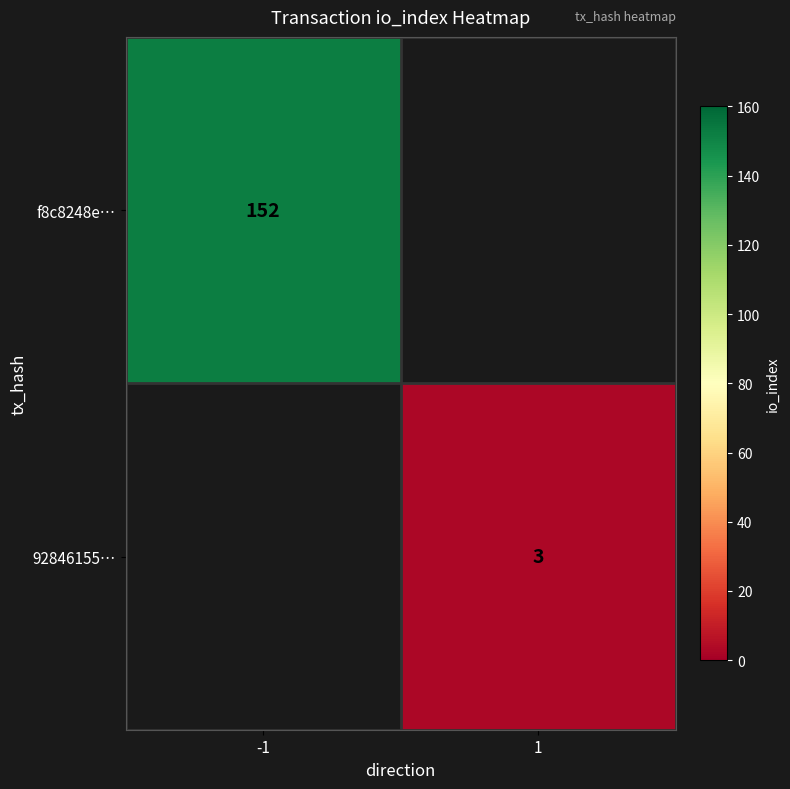

Which category has the lowest value across all series?

1